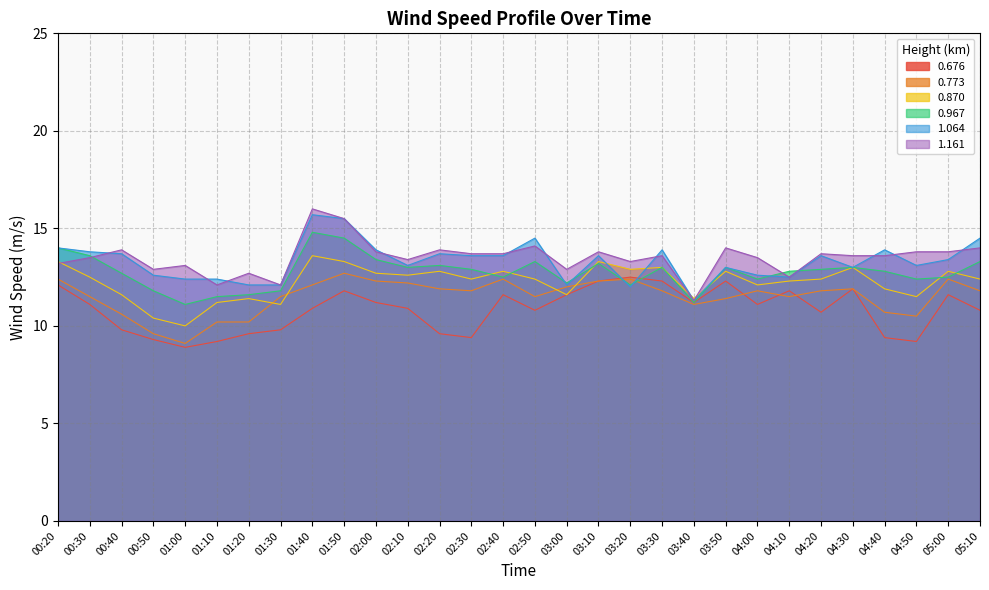

At which category does the chart reach its peak across all series?

01:40